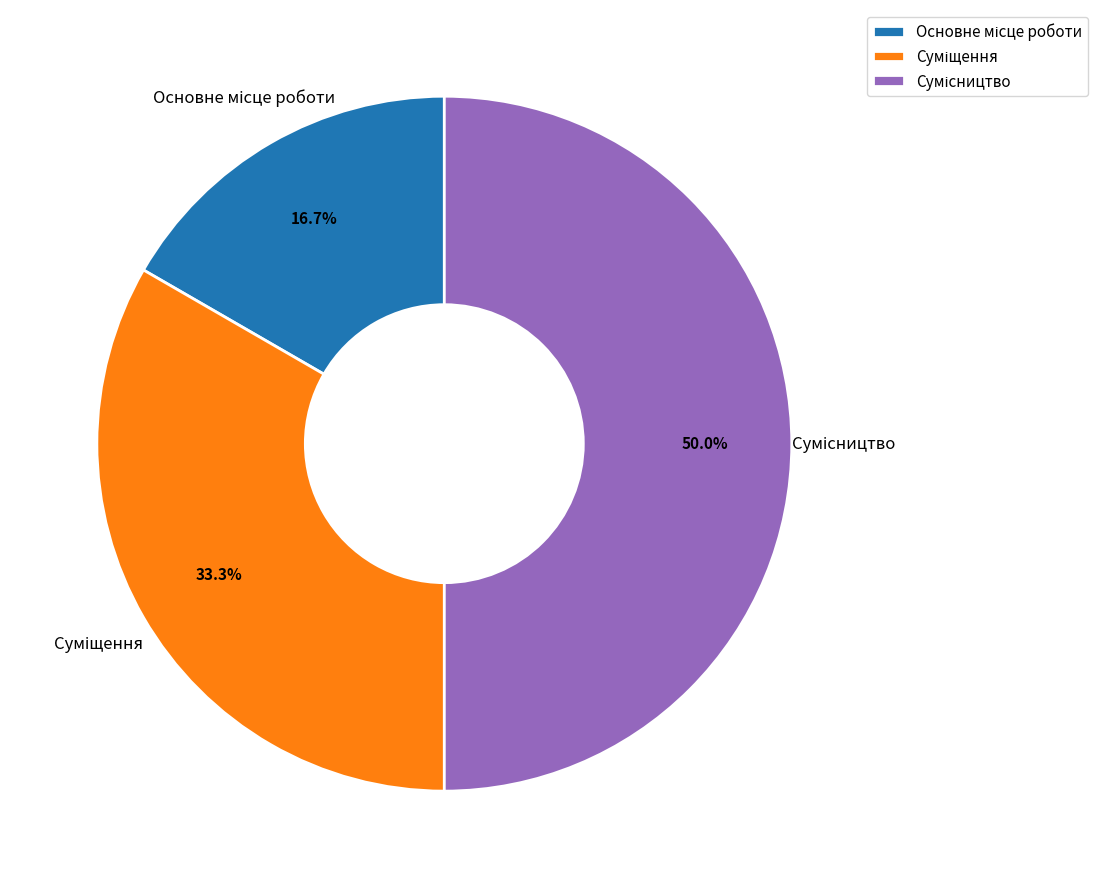

What is the smallest slice in the pie chart?

Основне місце роботи